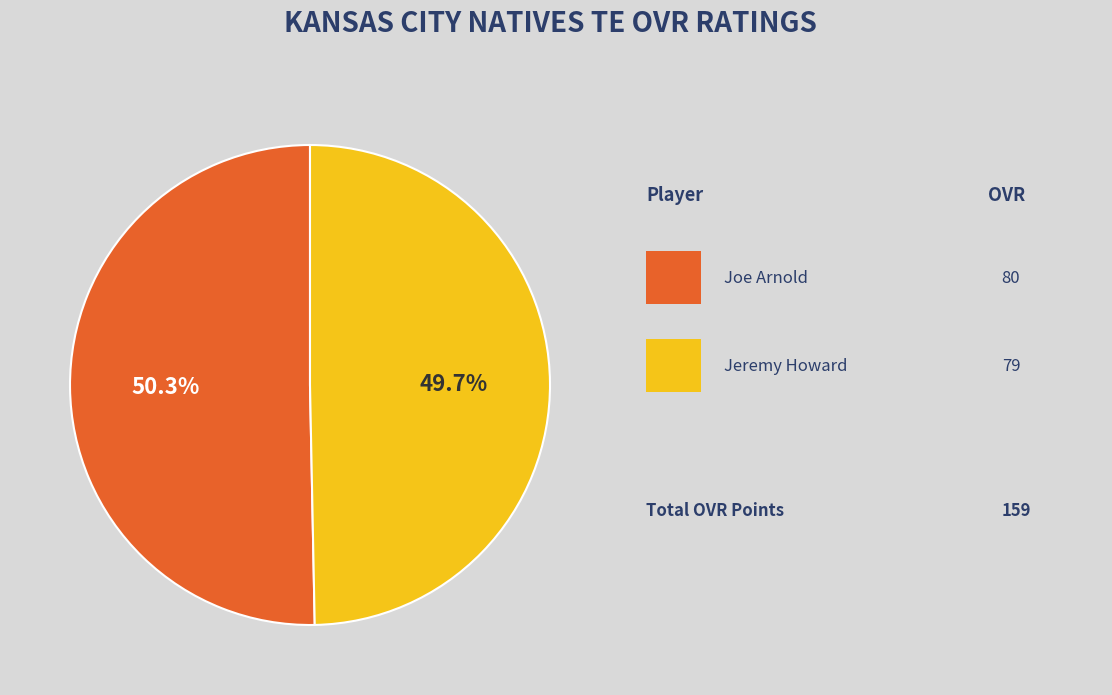

What is the largest slice in the pie chart?

Joe Arnold